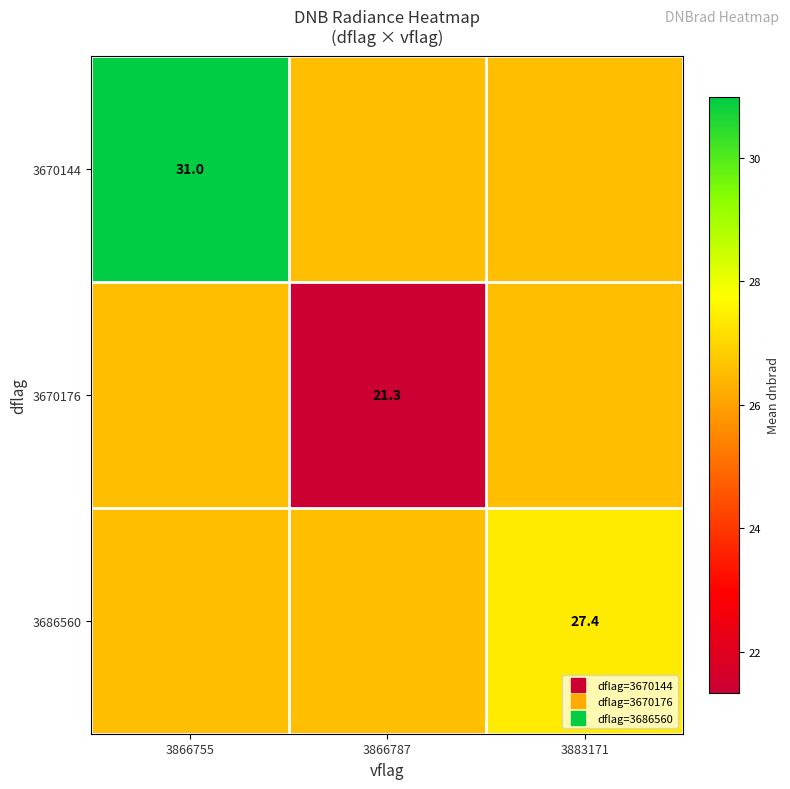

At which category is the sum across all series the highest?

3866755